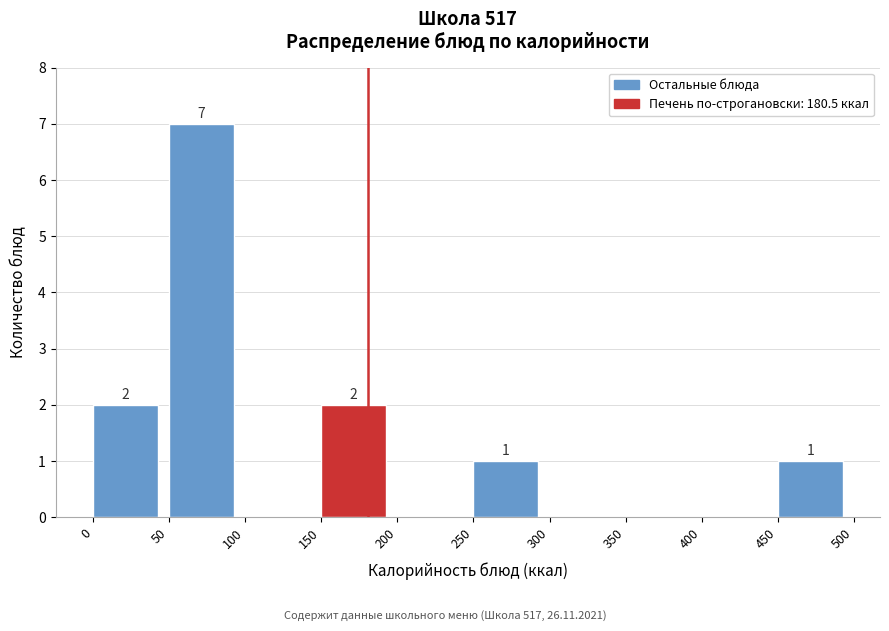

Over which range of the x-axis is the bar tallest?

50 to 100